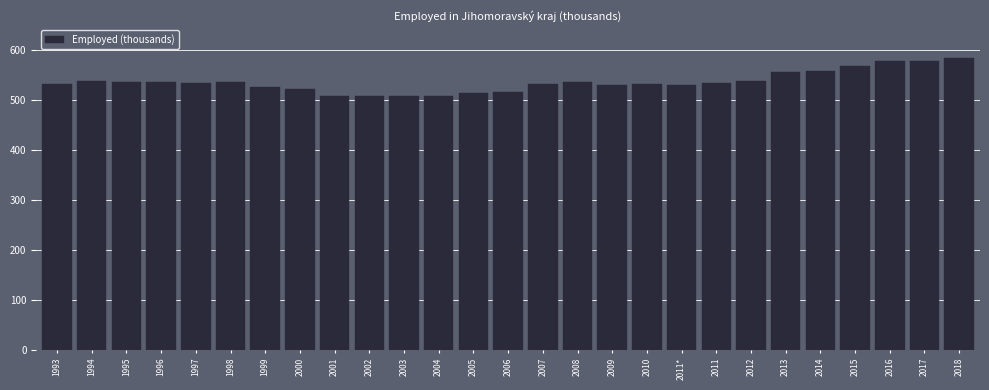

What is the difference between the second highest and second lowest values?

69.0